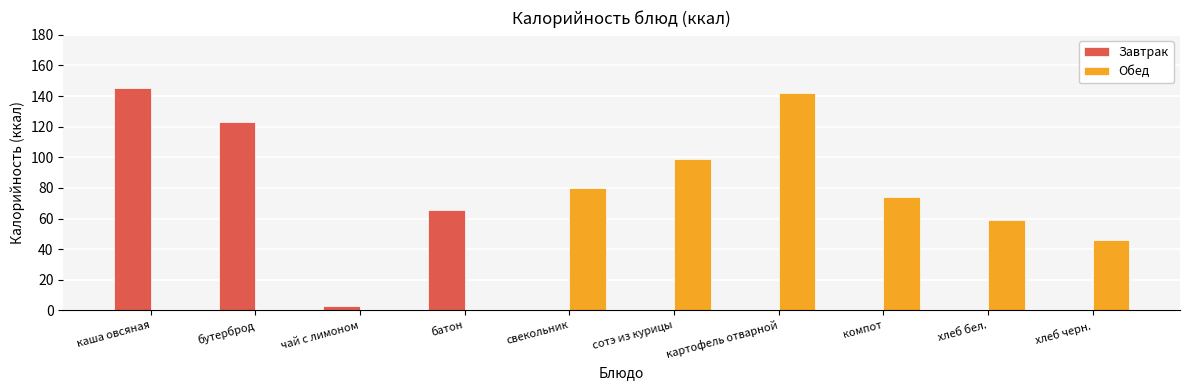

Reading left to right, transcribe all the data shown in this chart.

Завтрак: каша овсяная=145.0	бутерброд=123.0	чай с лимоном=3.0	батон=65.5	свекольник=0.0	сотэ из курицы=0.0	картофель отварной=0.0	компот=0.0	хлеб бел.=0.0	хлеб черн.=0.0
Обед: каша овсяная=0.0	бутерброд=0.0	чай с лимоном=0.0	батон=0.0	свекольник=80.0	сотэ из курицы=99.0	картофель отварной=142.0	компот=74.0	хлеб бел.=59.0	хлеб черн.=46.0